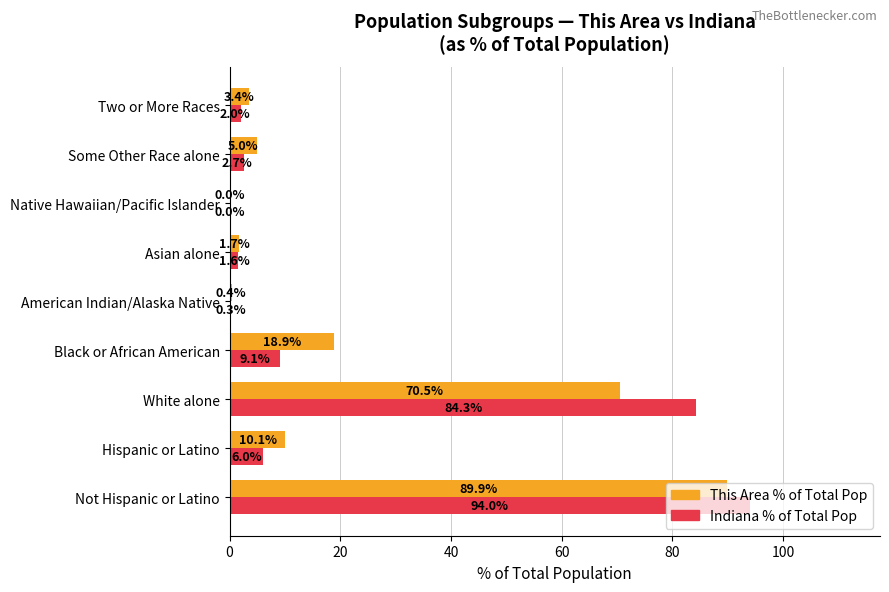

What is the maximum value for Indiana % of Total Pop?

94.0